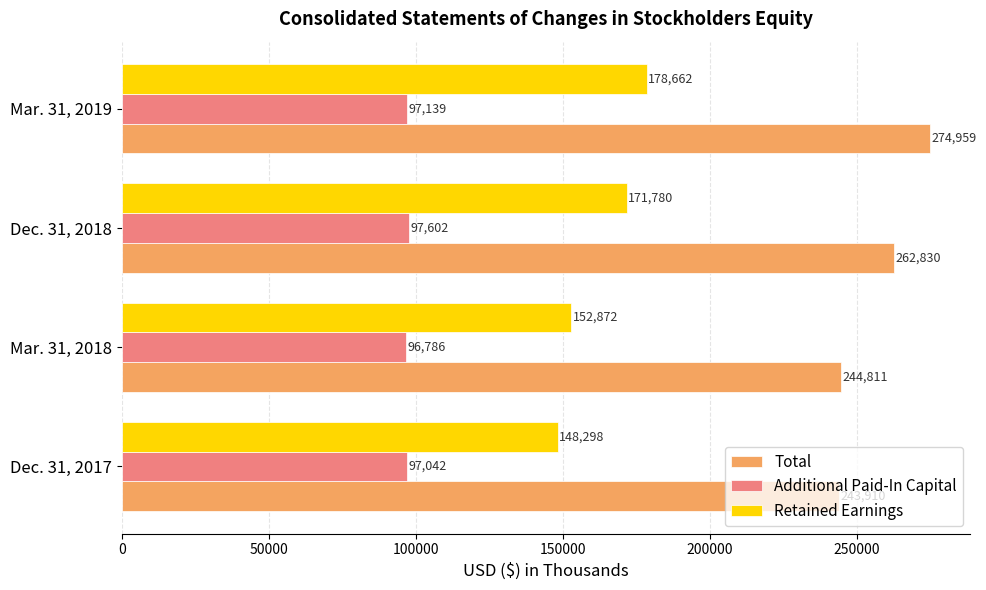

How many categories are shown in the chart?

4